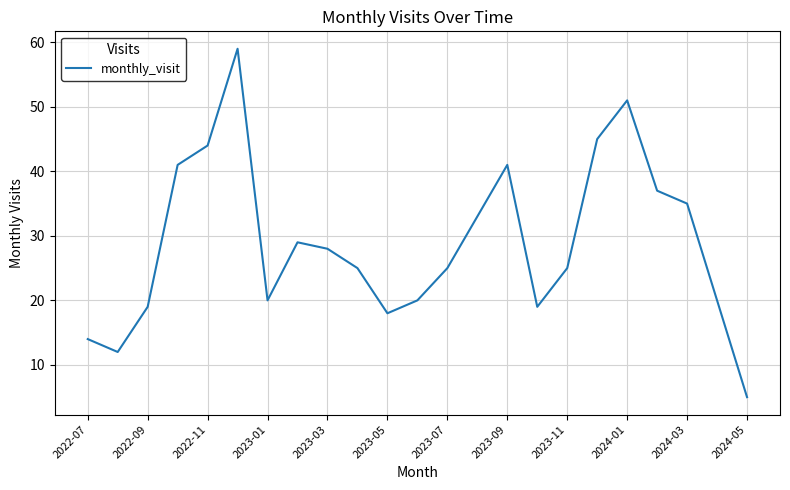

Does the chart have visible grid lines?

Yes